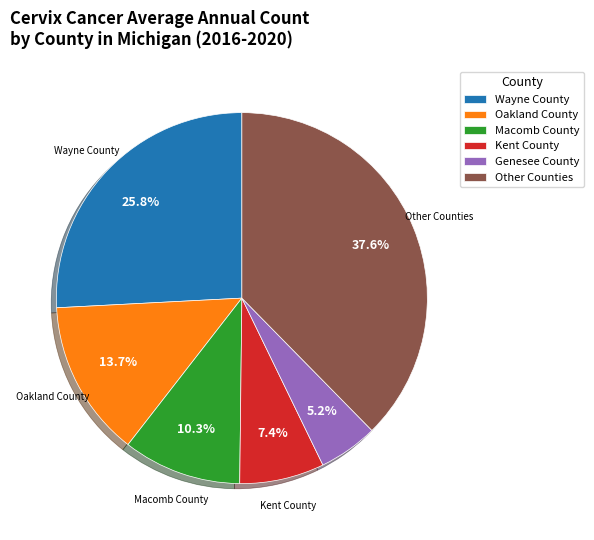

To the nearest percent, what percentage of the pie is Genesee County?

5%